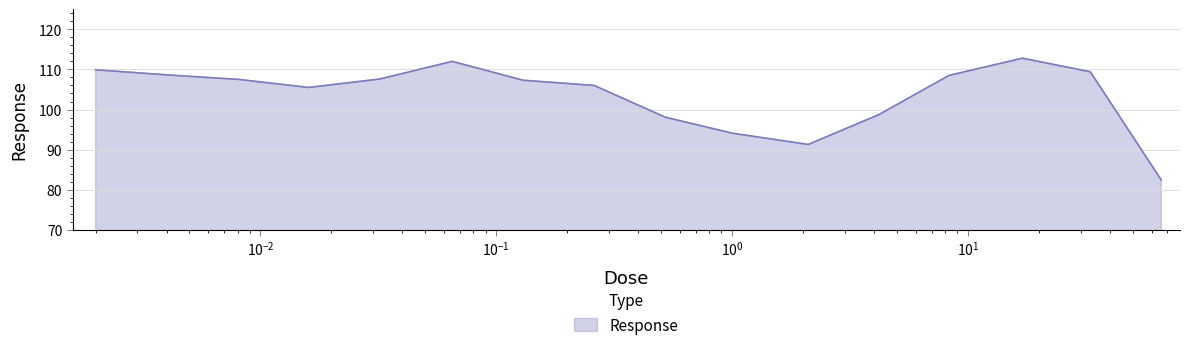

What is the difference between the maximum and minimum values?

30.4